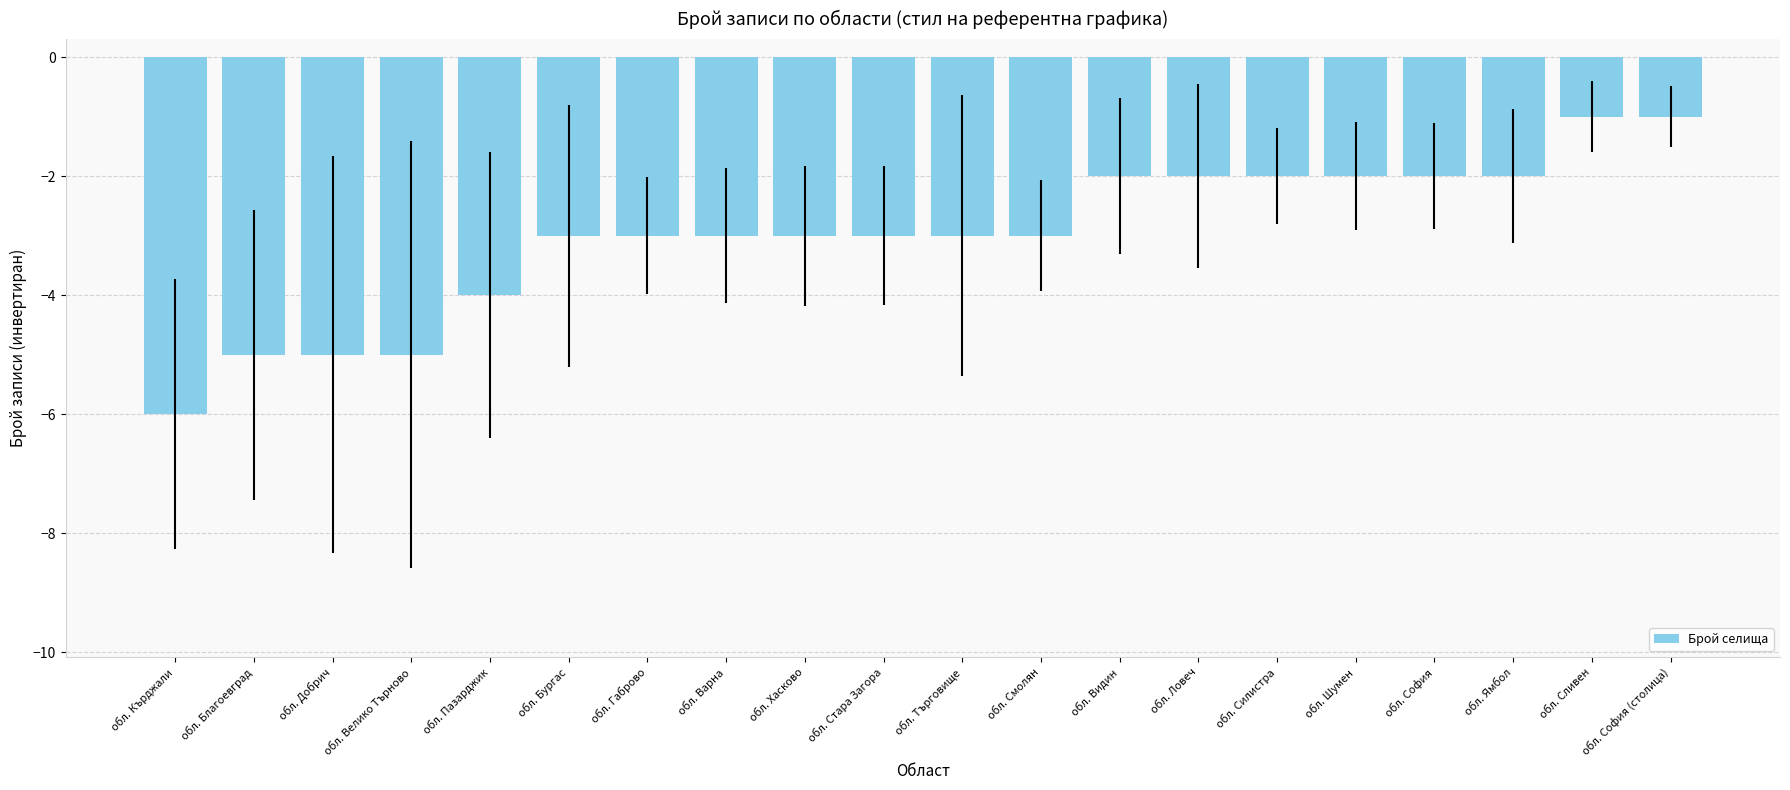

Read the value at обл. Ямбол.

-2